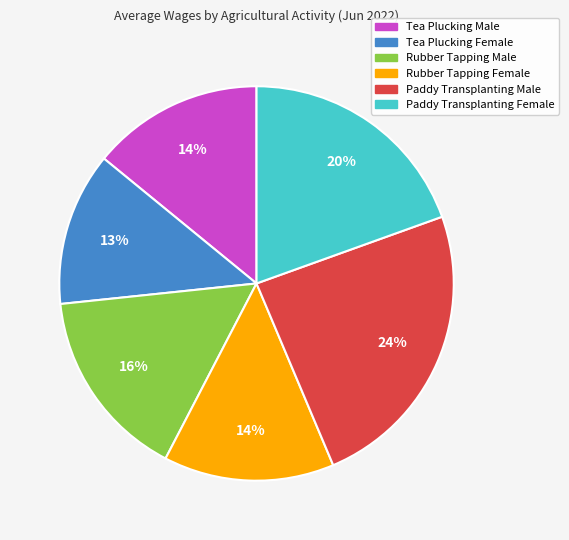

Does any single category account for the majority?

No